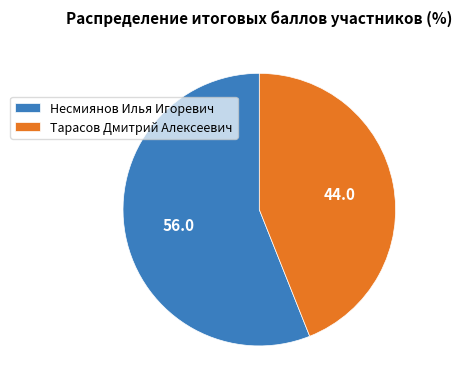

Does Несмиянов Илья Игоревич represent more than half of the total?

Yes